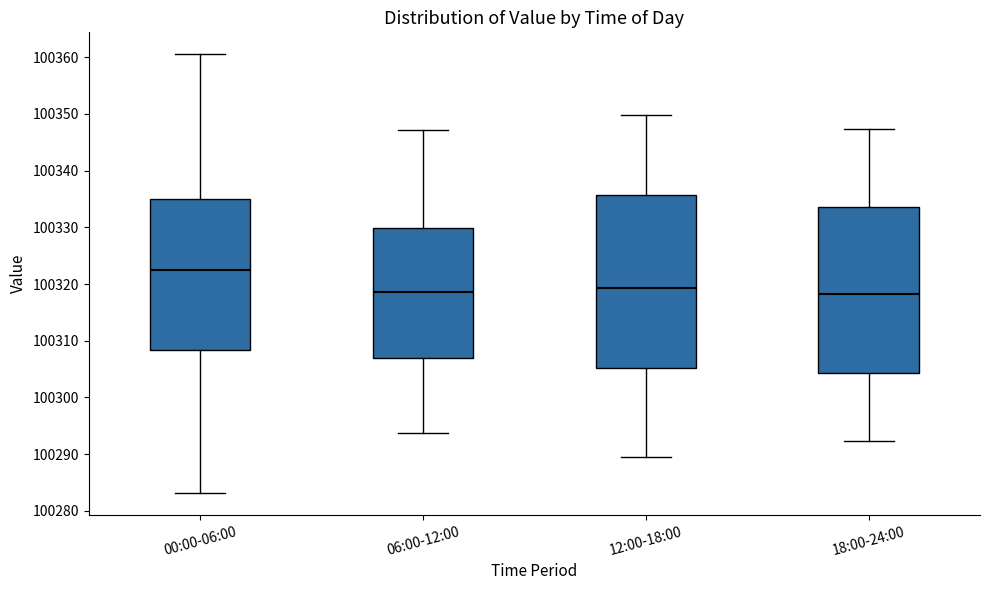

Where does the upper whisker of the box for 00:00-06:00 end on the y-axis? The values are not printed on the chart, so give them approximately, as read against the axis.

100361